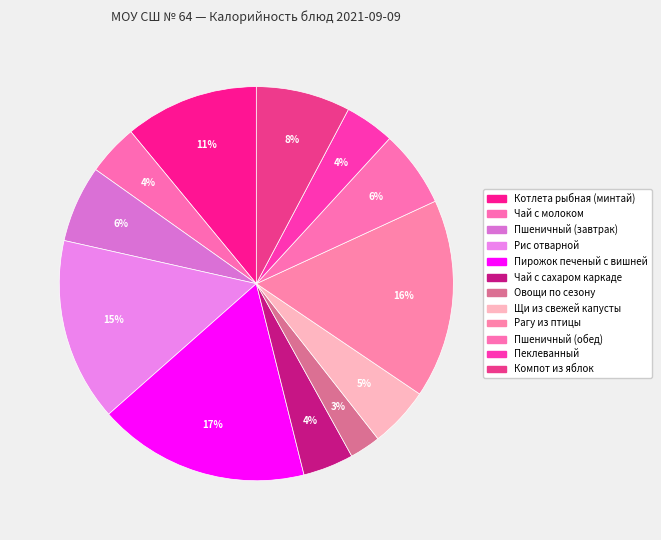

Do Пшеничный (завтрак) and Чай с молоком together represent more than half of the pie?

No